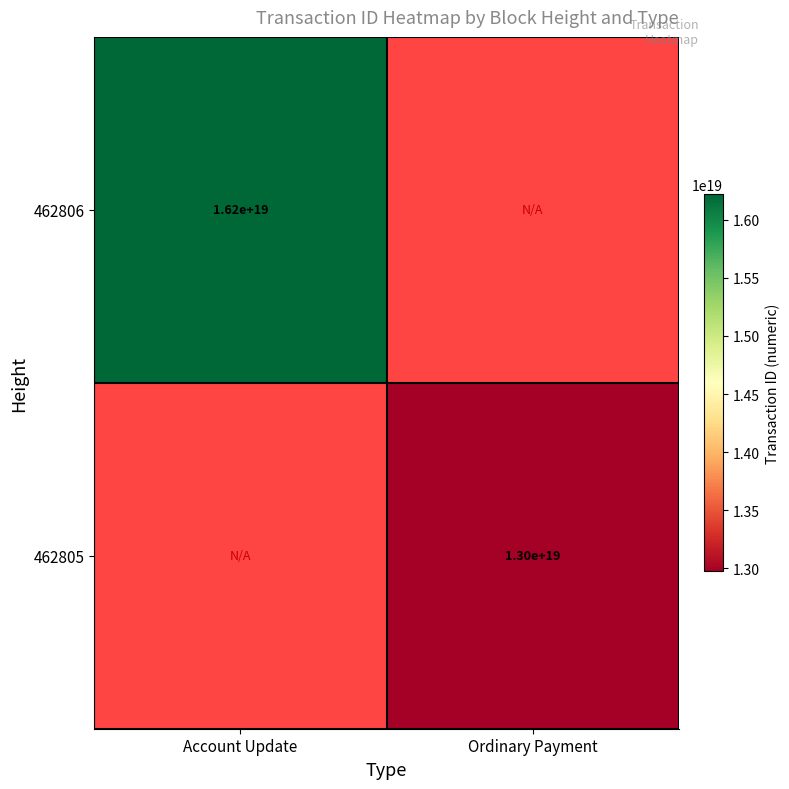

The value of 462806 at Account Update is 4702616919299700736. True or false?

False